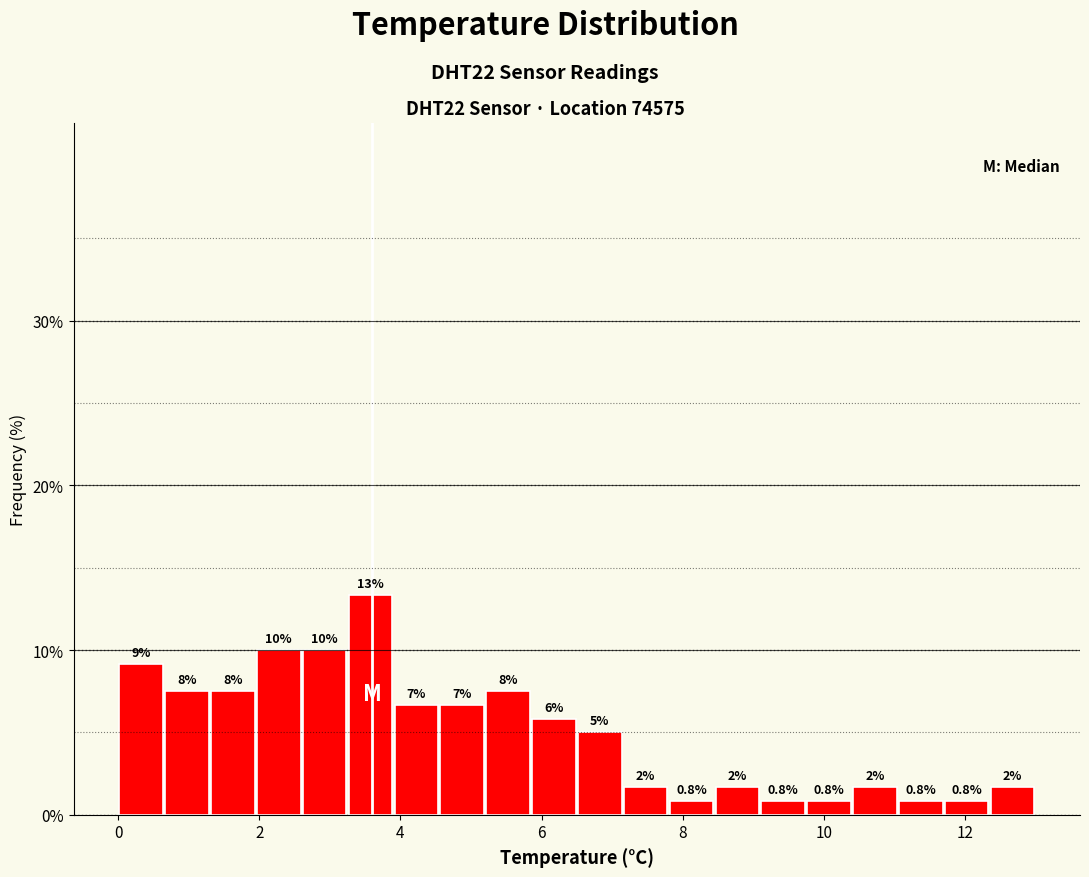

Around what value on the x-axis is the tallest bar? Give the approximate position of its centre, as read against the axis.

3.6